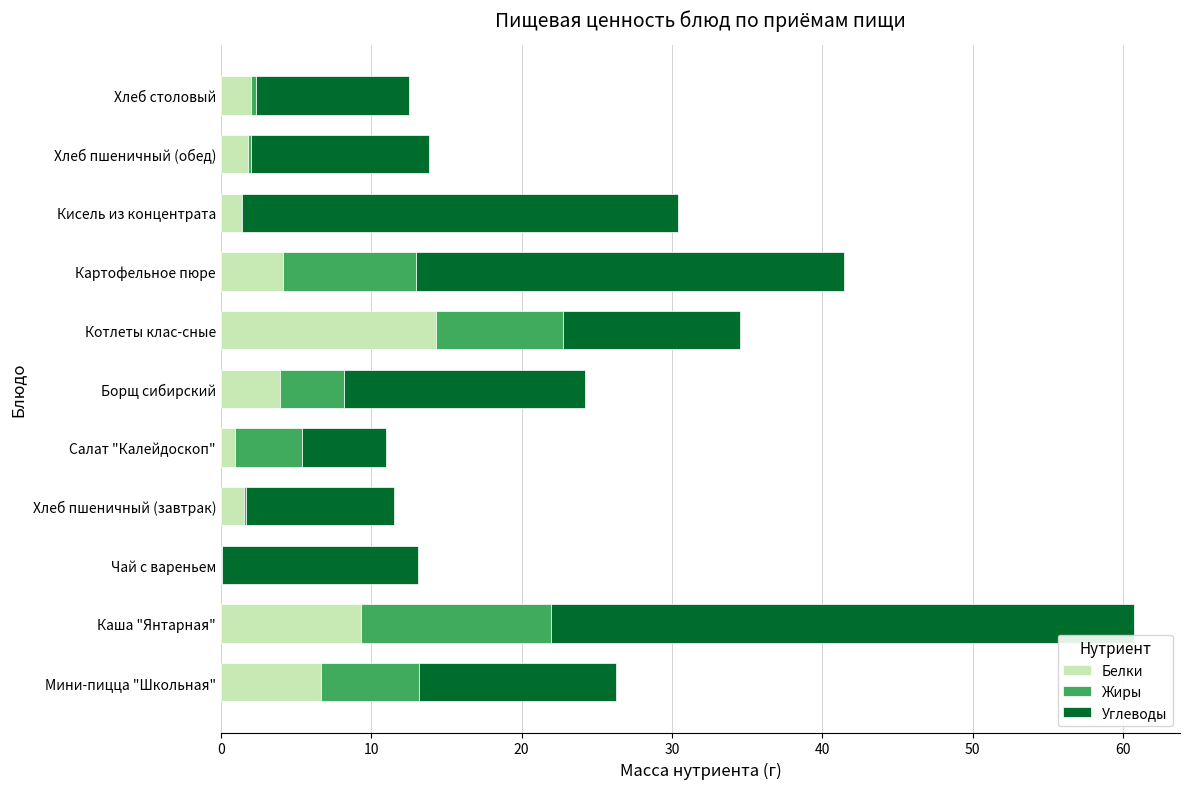

What is the sum of the Белки values at Картофельное пюре and Каша "Янтарная"?

13.4